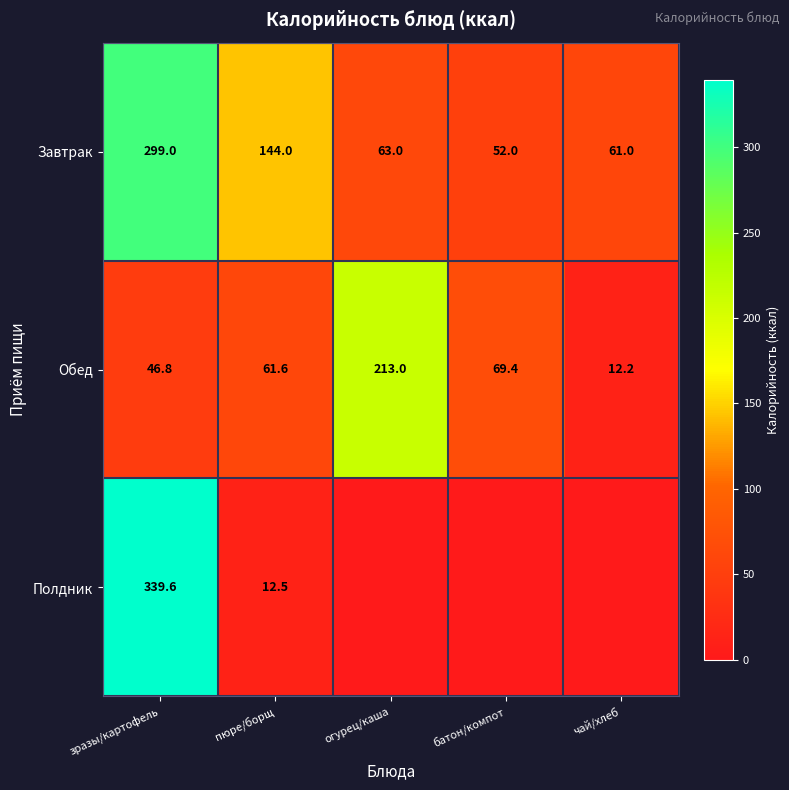

At which category is the sum across all series the highest?

зразы/картофель